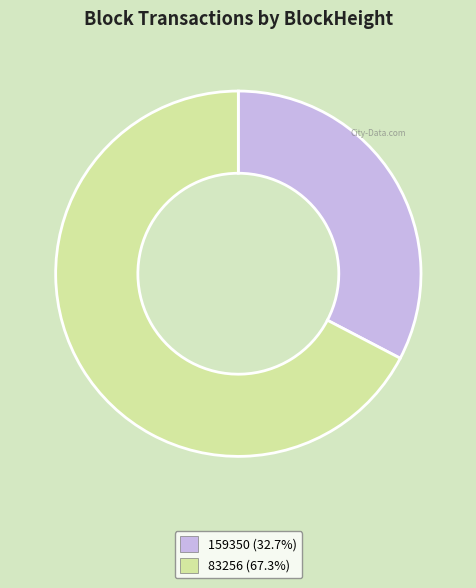

Which has a higher value, 159350 or 83256?

83256